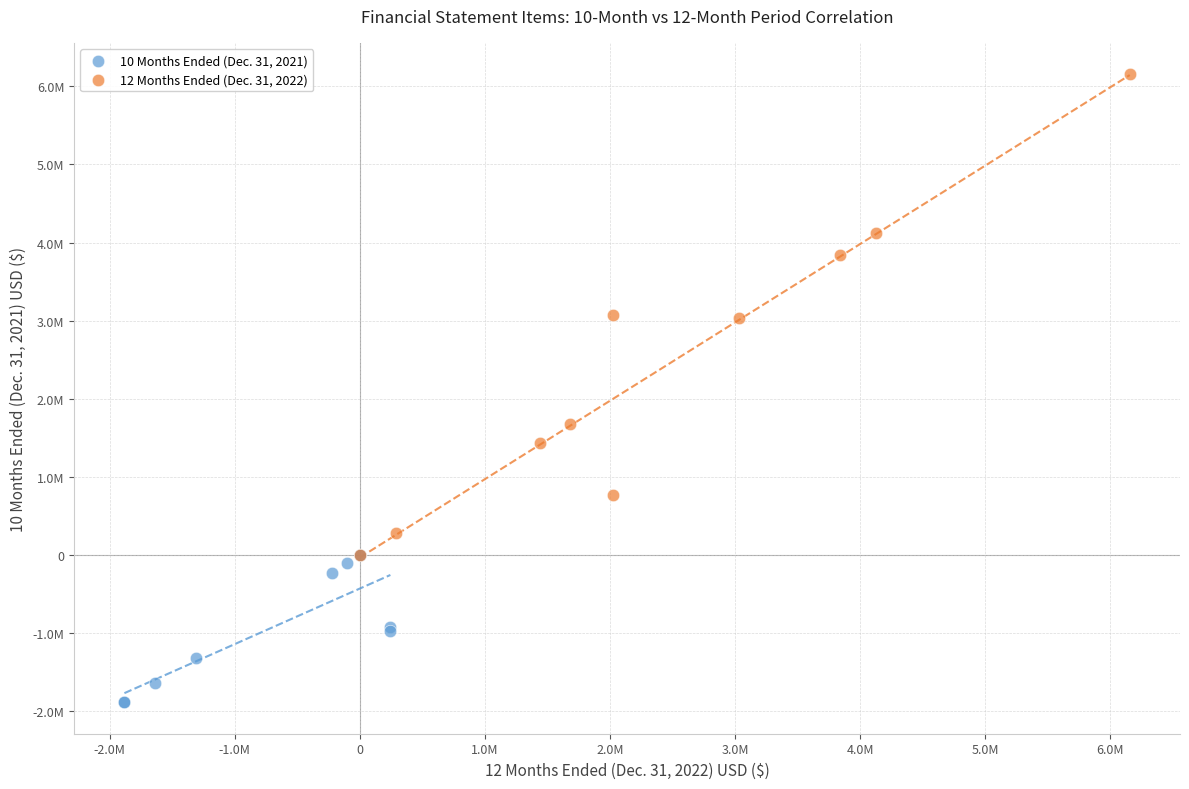

Which series has the widest spread of Y values?

12 Months Ended (Dec. 31, 2022)